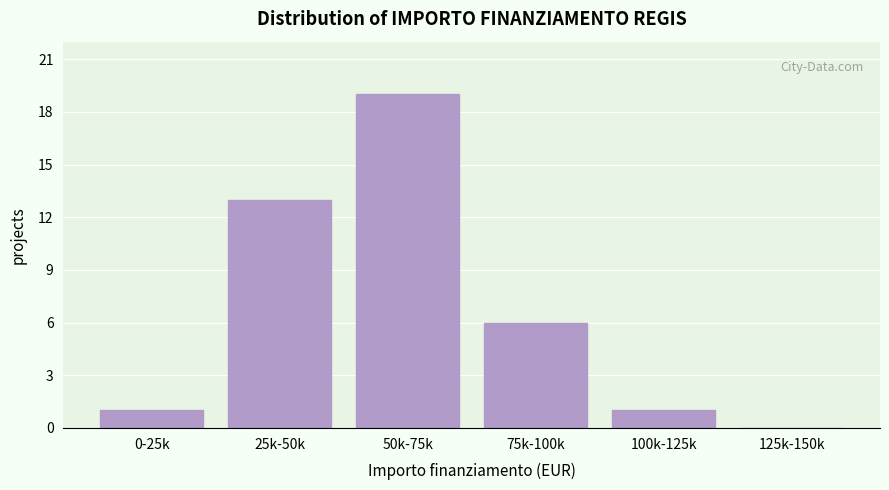

Reading right to left, what are all the values shown in this chart?

125k-150k=0	100k-125k=1	75k-100k=6	50k-75k=19	25k-50k=13	0-25k=1